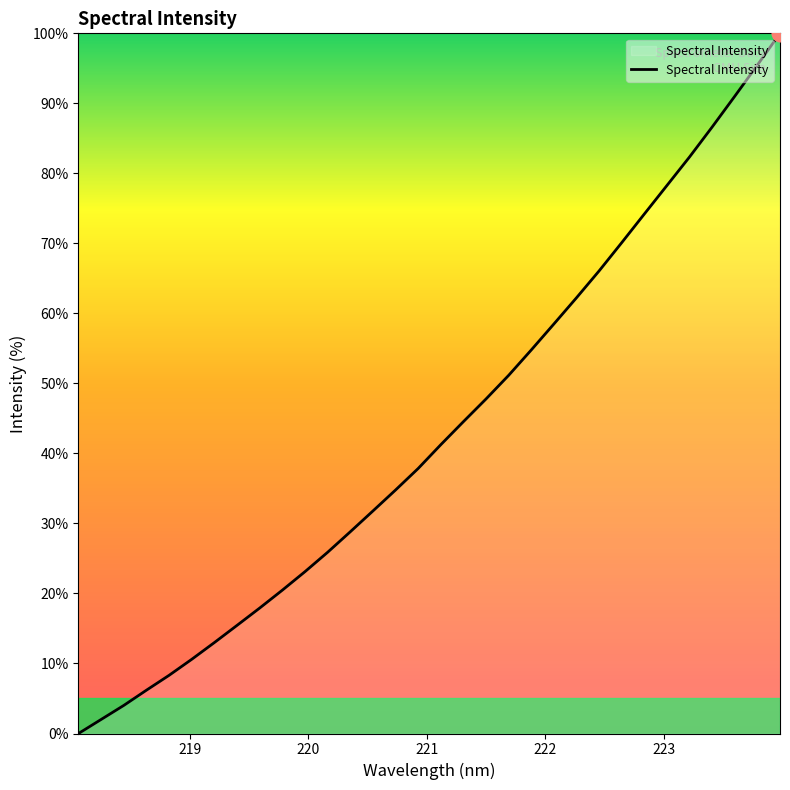

What is the maximum value shown in the chart?

100.0